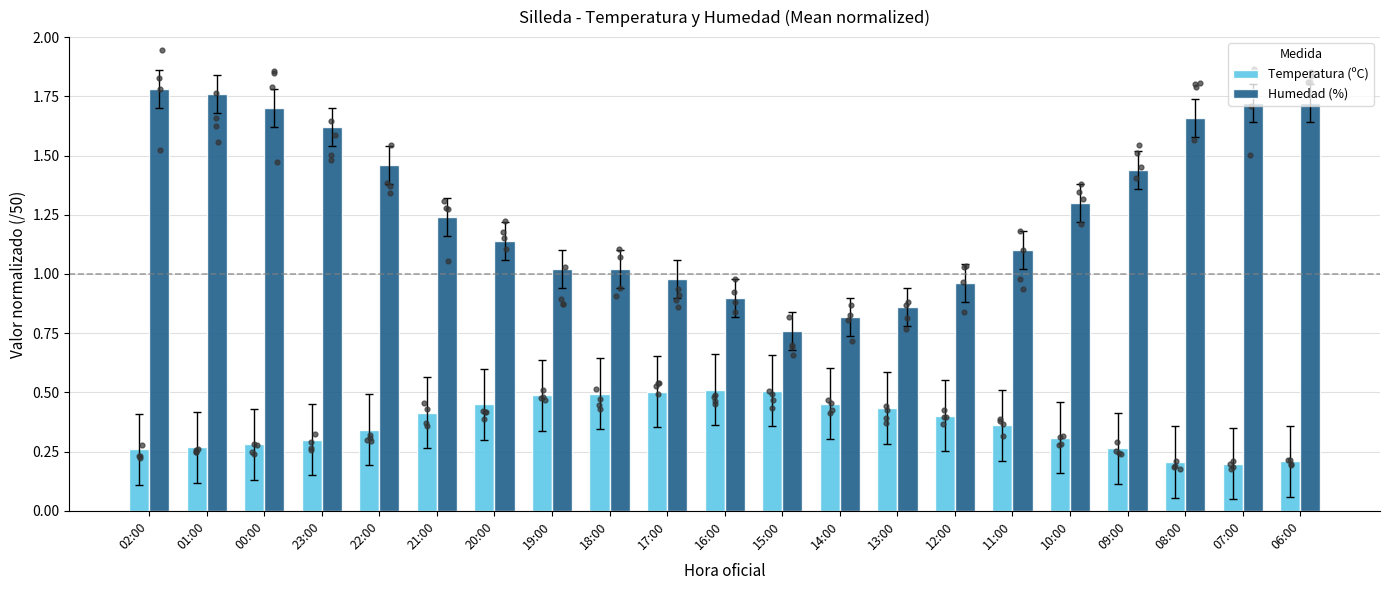

At how many categories does at least one series exceed 0?

21